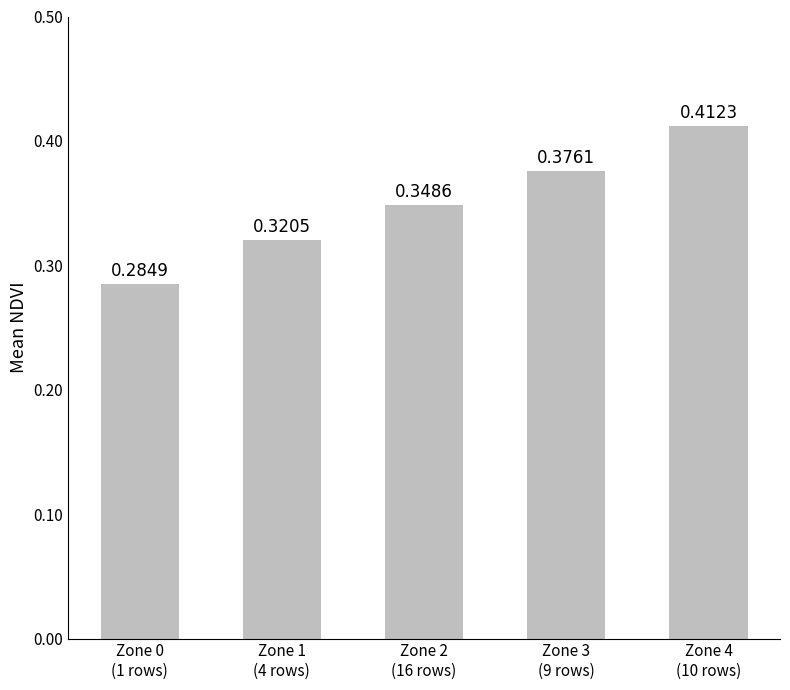

List the labels in order of value, smallest first.

Zone 0
(1 rows), Zone 1
(4 rows), Zone 2
(16 rows), Zone 3
(9 rows), Zone 4
(10 rows)